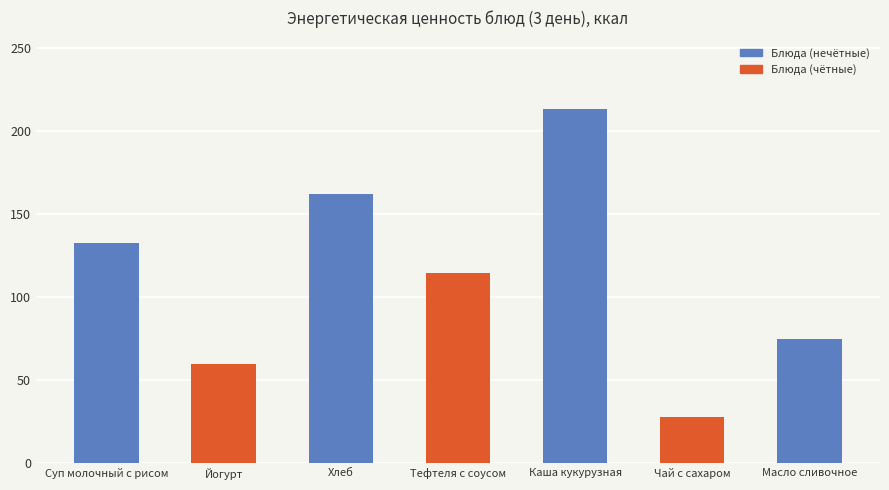

True or false: the data shows 28.0 at Чай с сахаром.

True